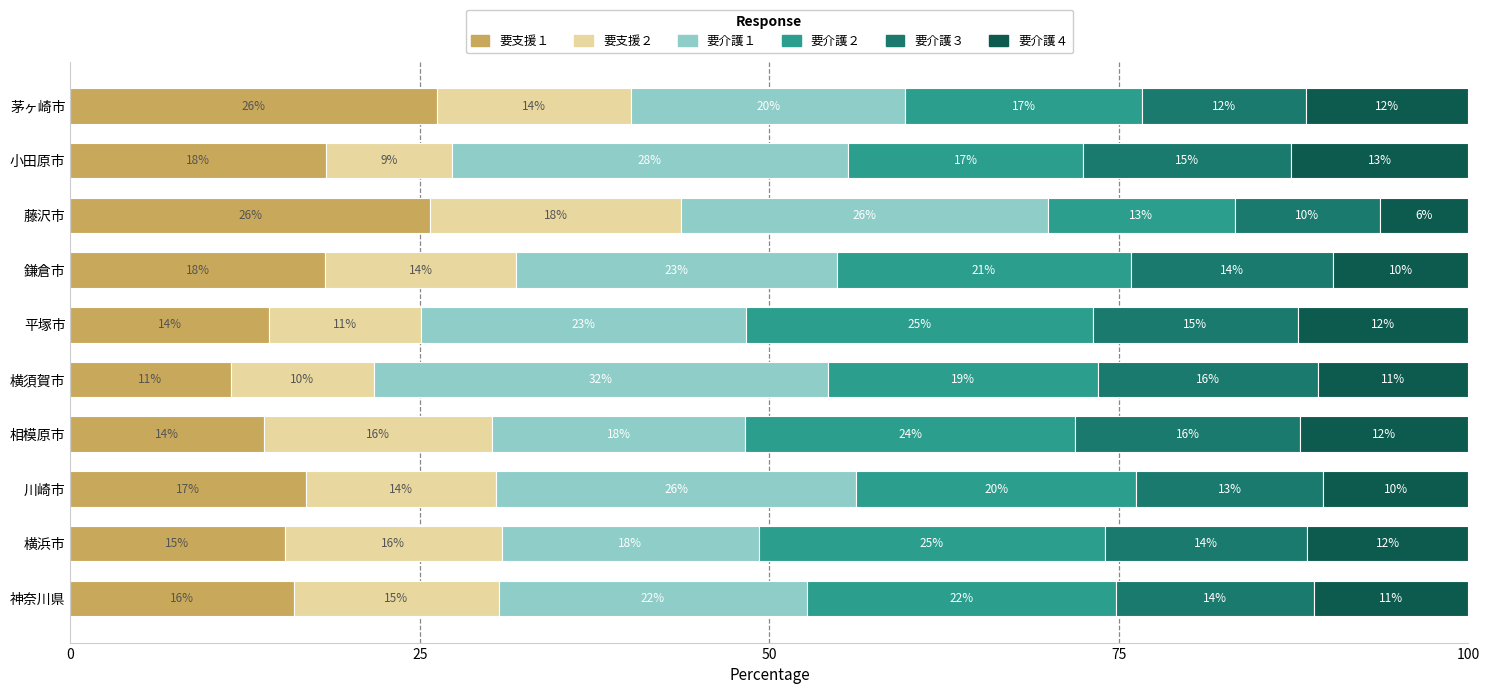

What are all the series names shown in the legend?

要支援１, 要支援２, 要介護１, 要介護２, 要介護３, 要介護４